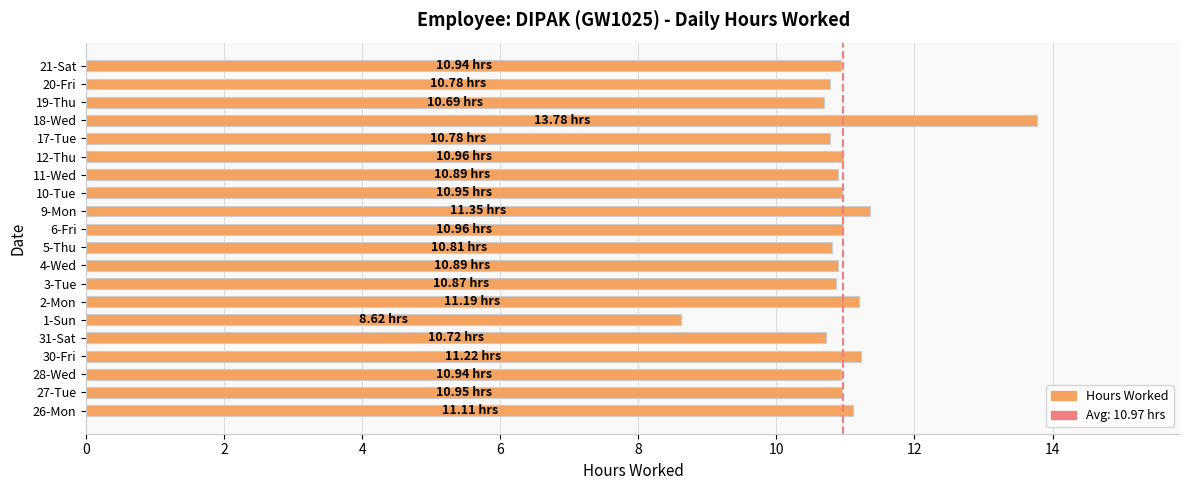

What is the sum of all values?

219.4